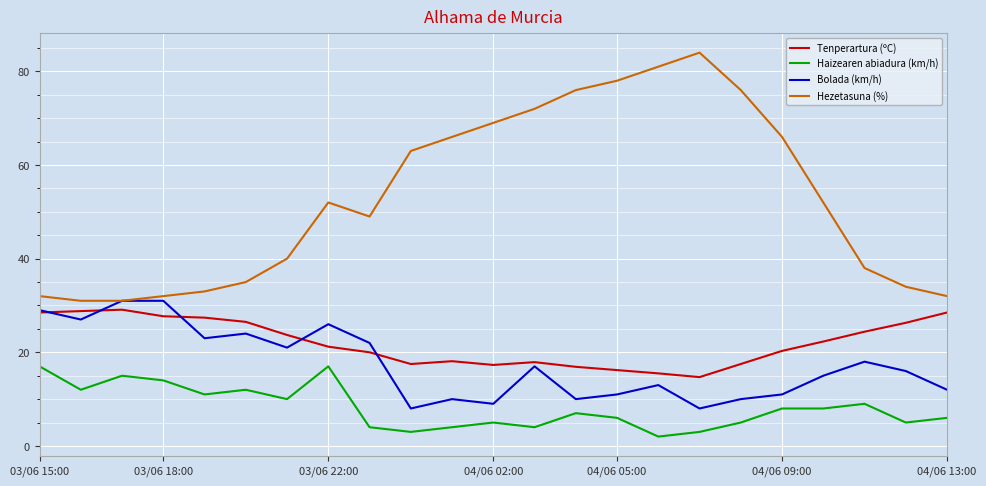

Which series has the largest range (max minus min)?

Hezetasuna (%)